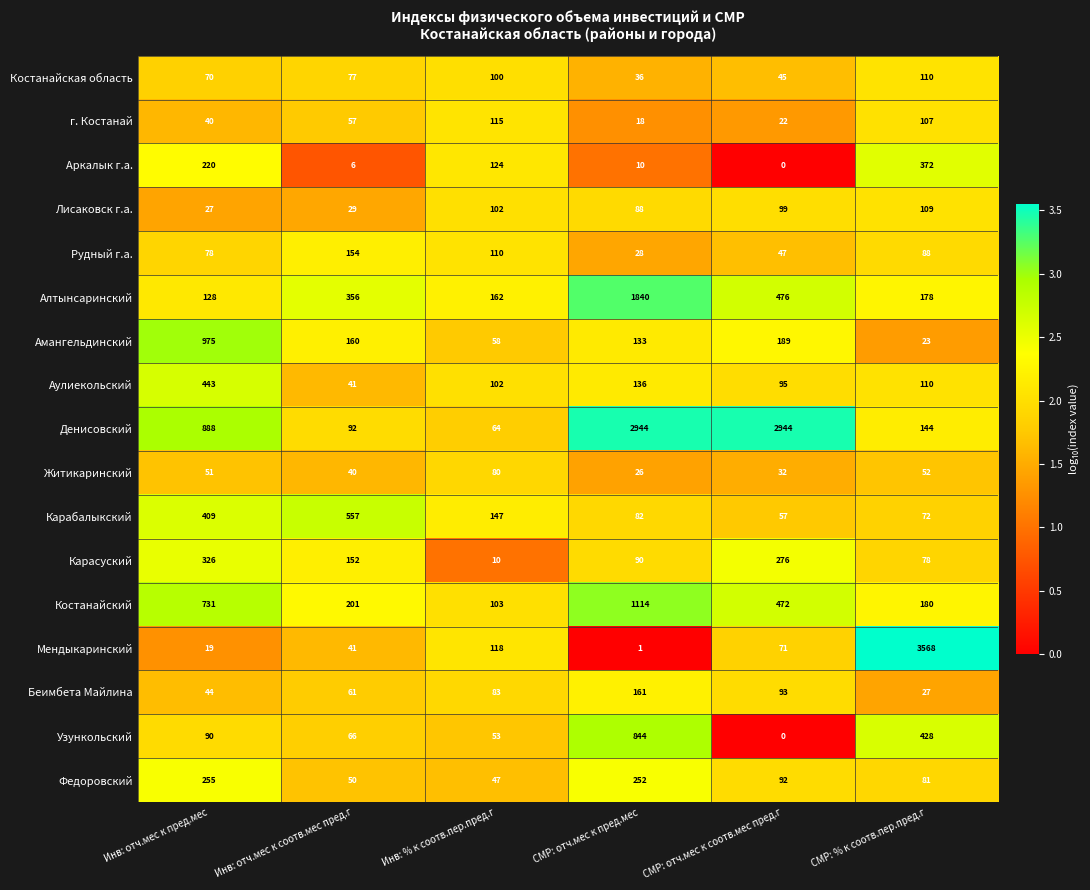

At which label does Федоровский first exceed 92?

Инв: отч.мес к пред.мес